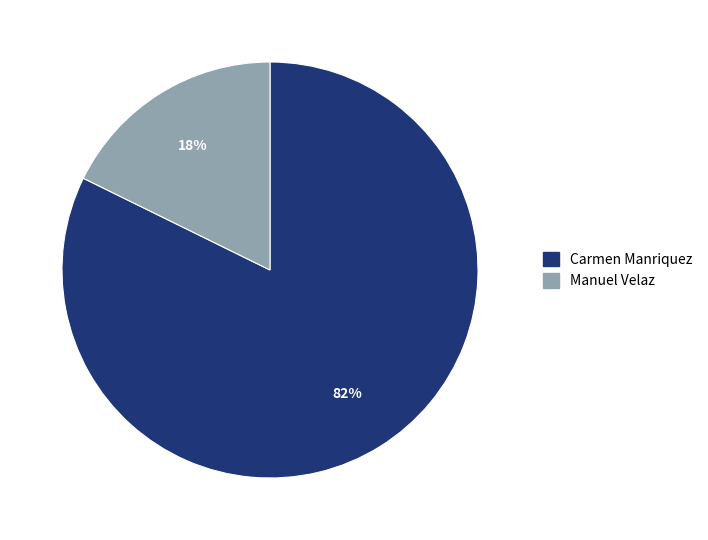

Does any single category account for the majority?

Yes